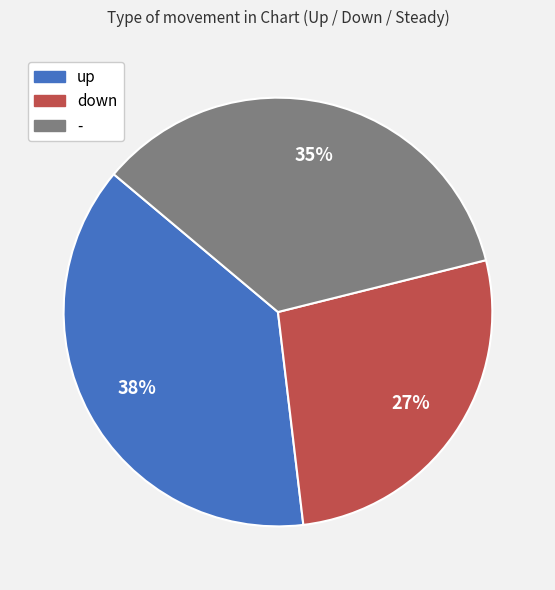

To the nearest percent, what is the combined percentage of down and up?

65%